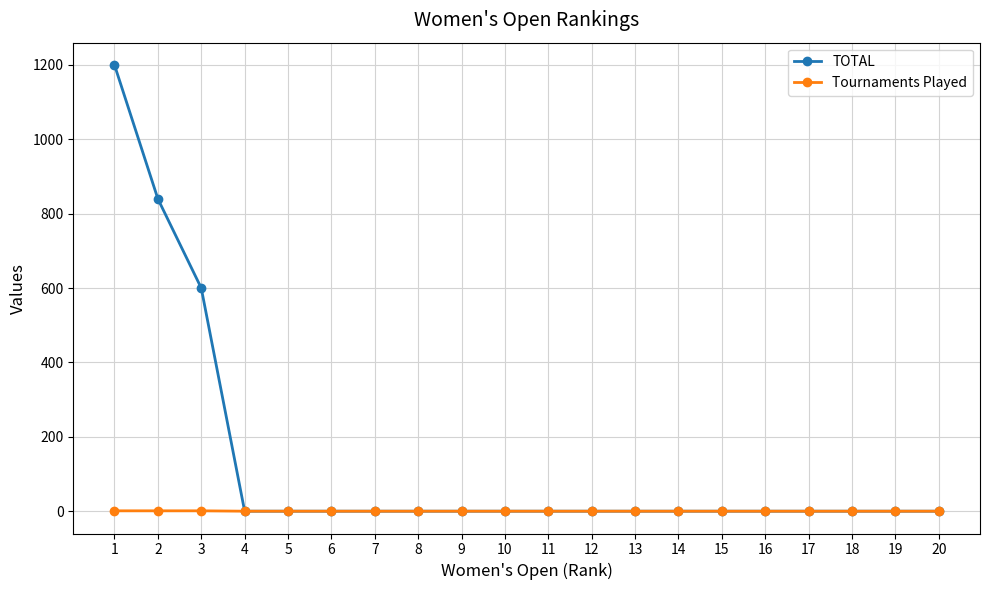

Rank the series by their average value, from highest to lowest.

TOTAL, Tournaments Played